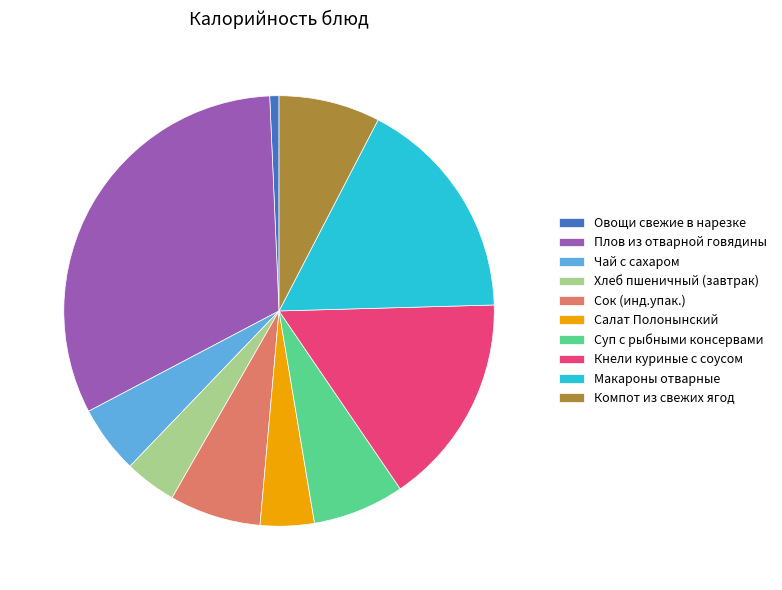

The Плов из отварной говядины slice represents 26% of the pie. True or false?

False